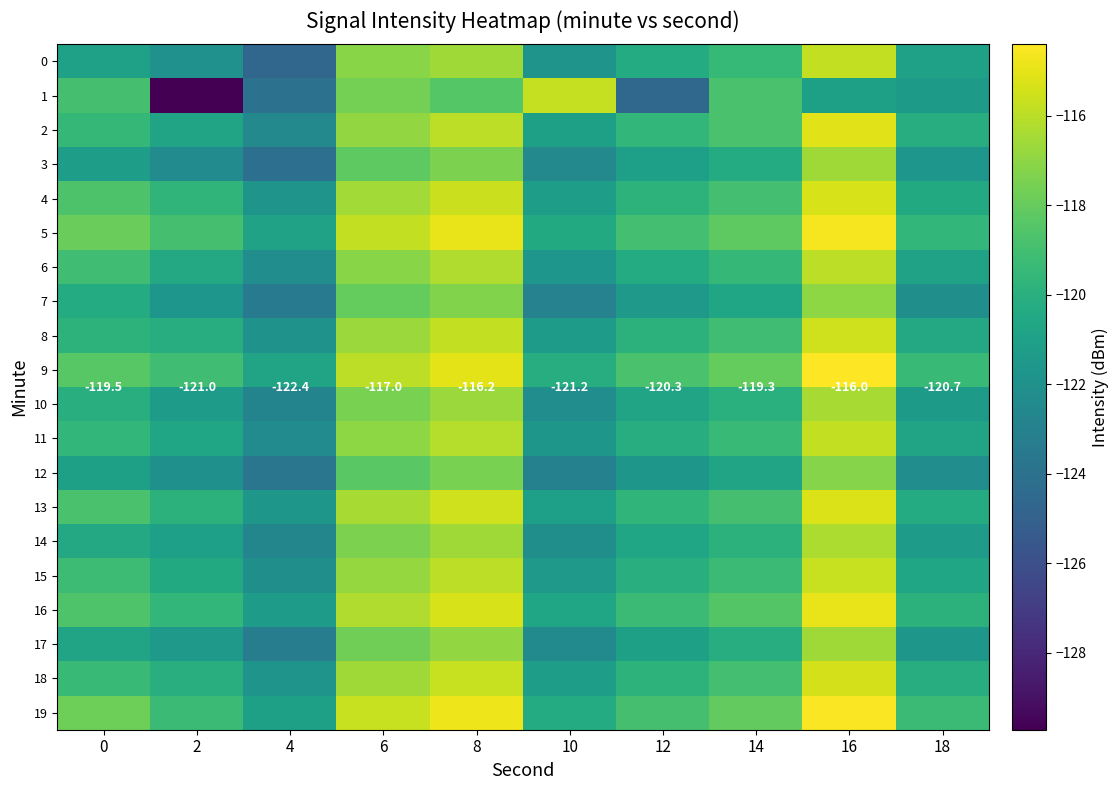

At which category is the sum across all series the highest?

16